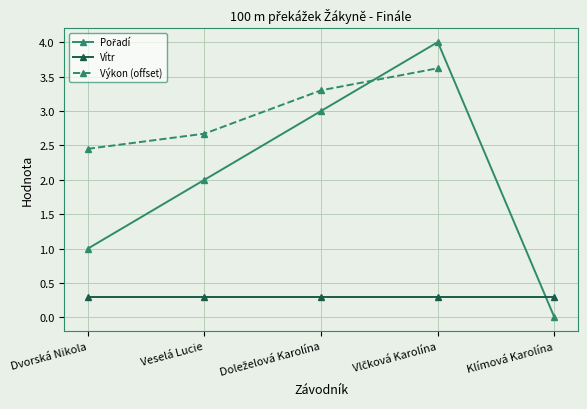

What is the label of the 3rd point from the right?

Doleželová Karolína